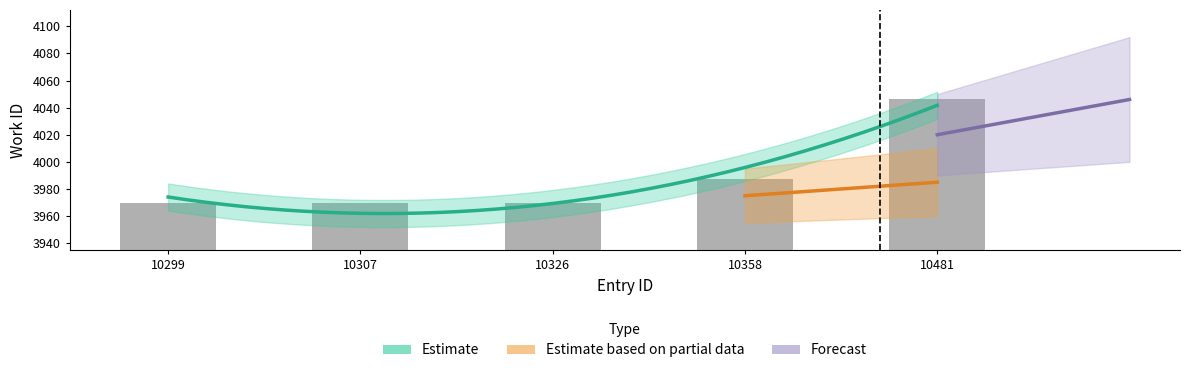

What is the change in value from 10326 to 10481?

+76